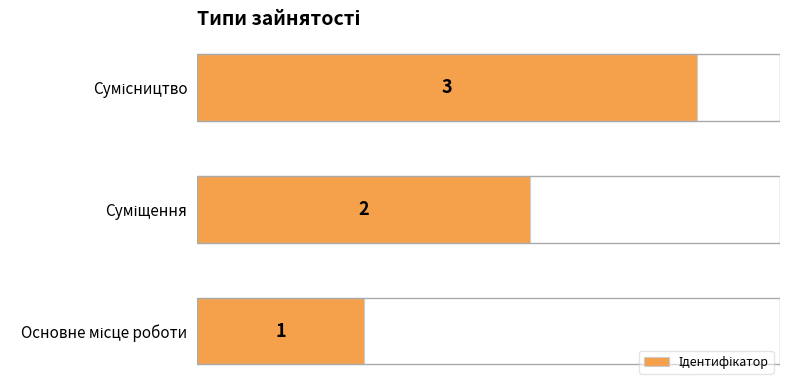

What is the maximum value shown in the chart?

3